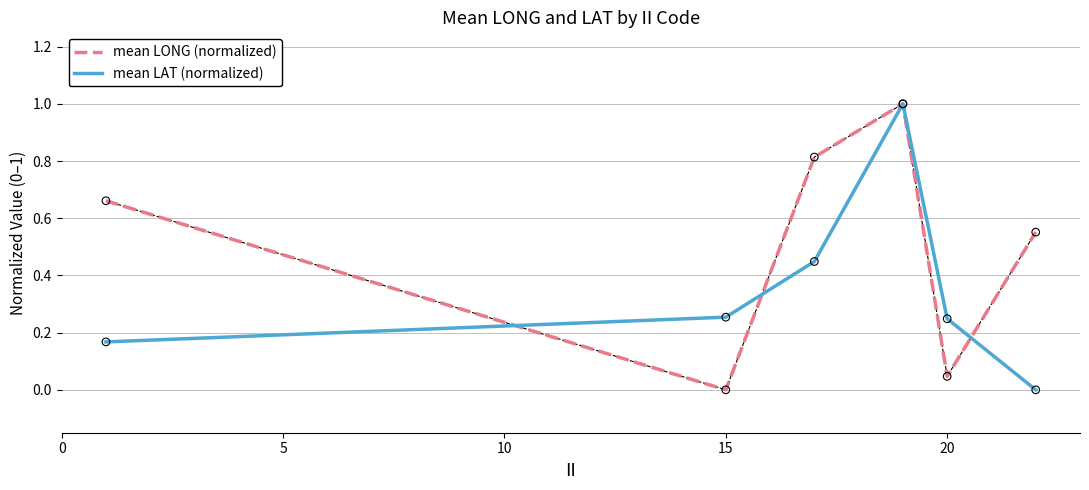

Which series has the largest total across all categories?

mean LONG (normalized)